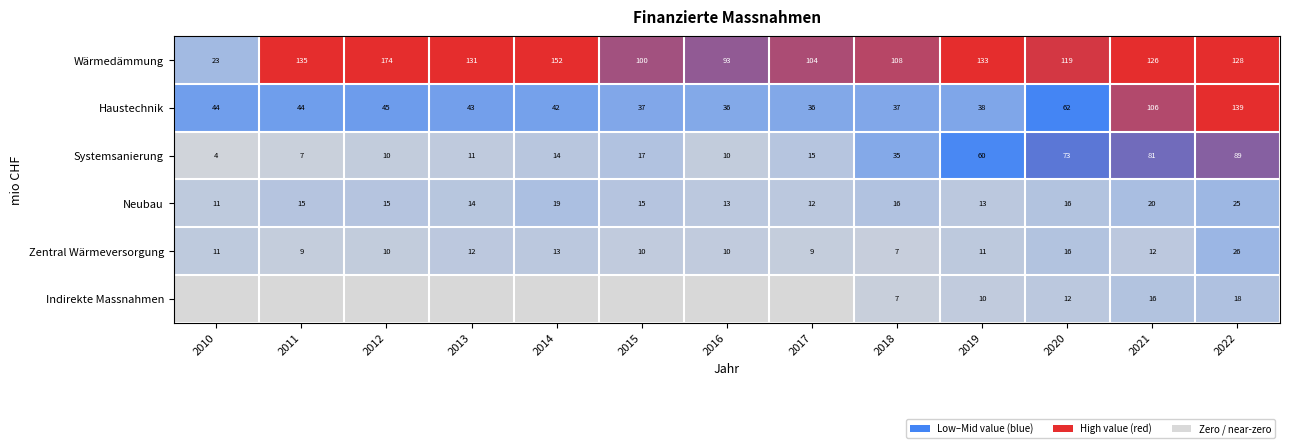

How many series are shown in this chart?

6